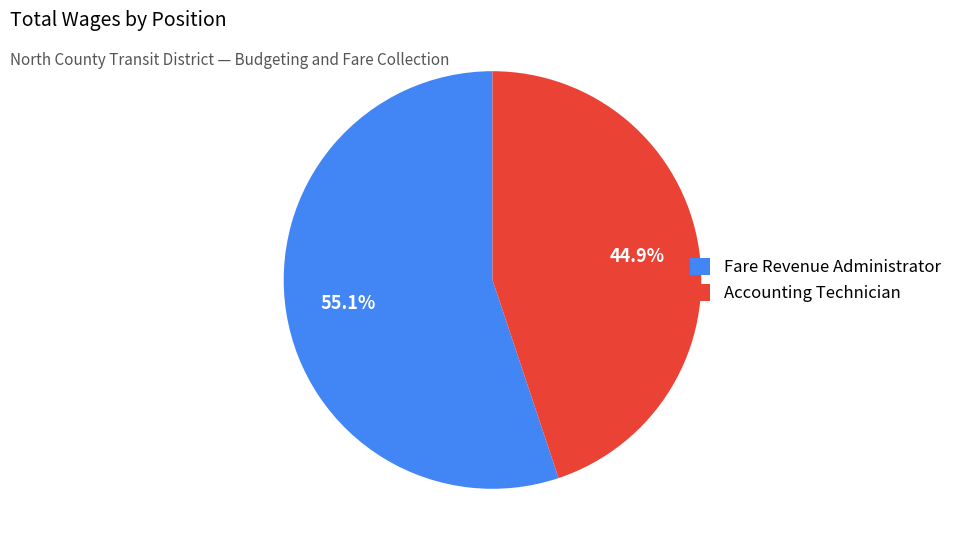

Which has a higher value, Accounting Technician or Fare Revenue Administrator?

Fare Revenue Administrator